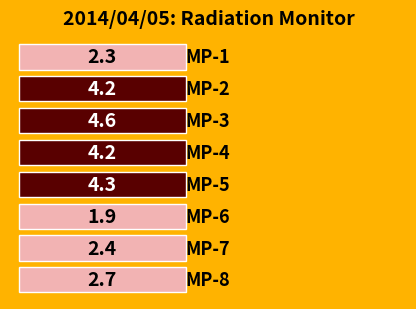

Is it true that the value at MP-6 is 1.9?

True